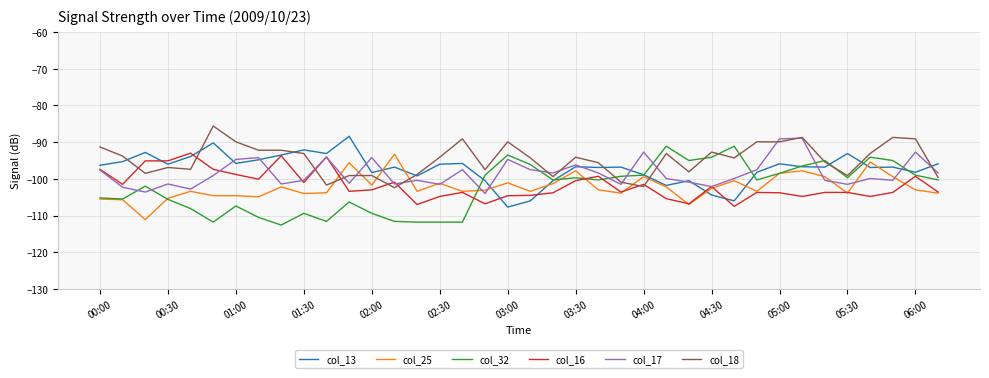

What is the highest value of the col_32 series?

-91.1